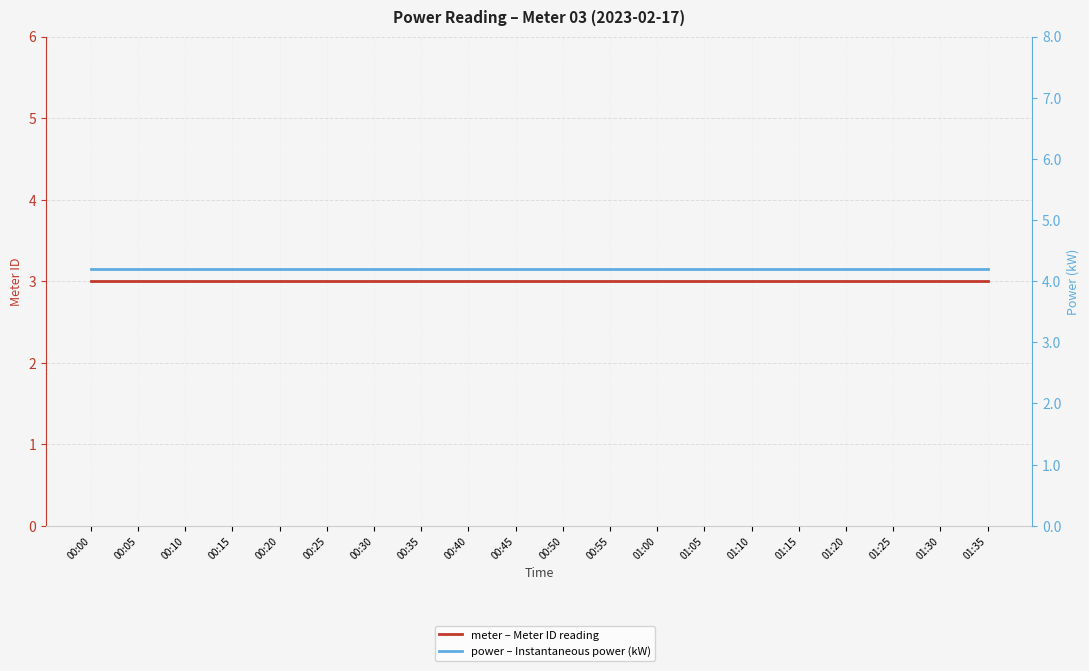

How many lines are shown in the chart?

2